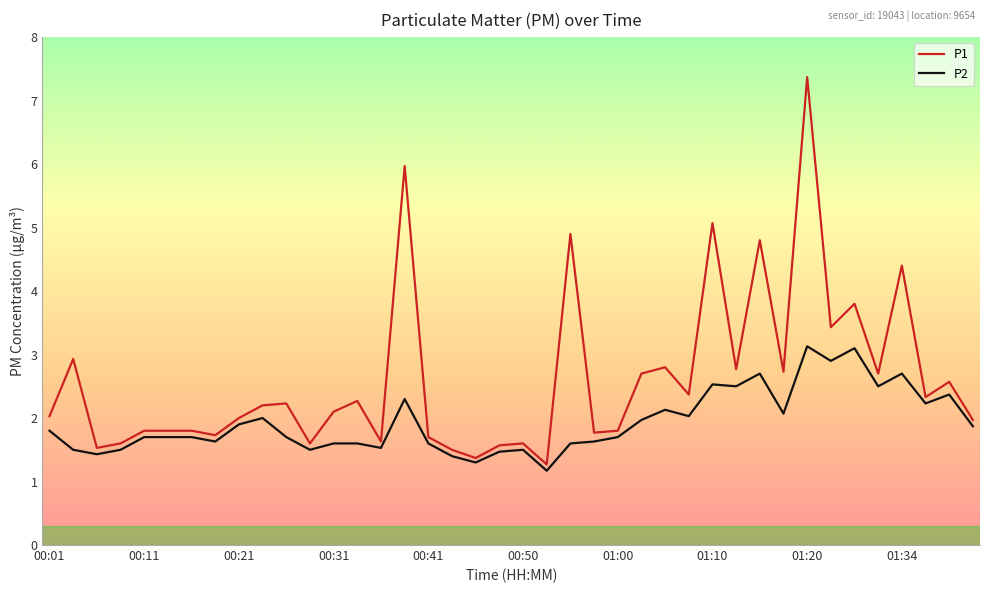

Rank the series by their maximum value, from lowest to highest.

P2, P1